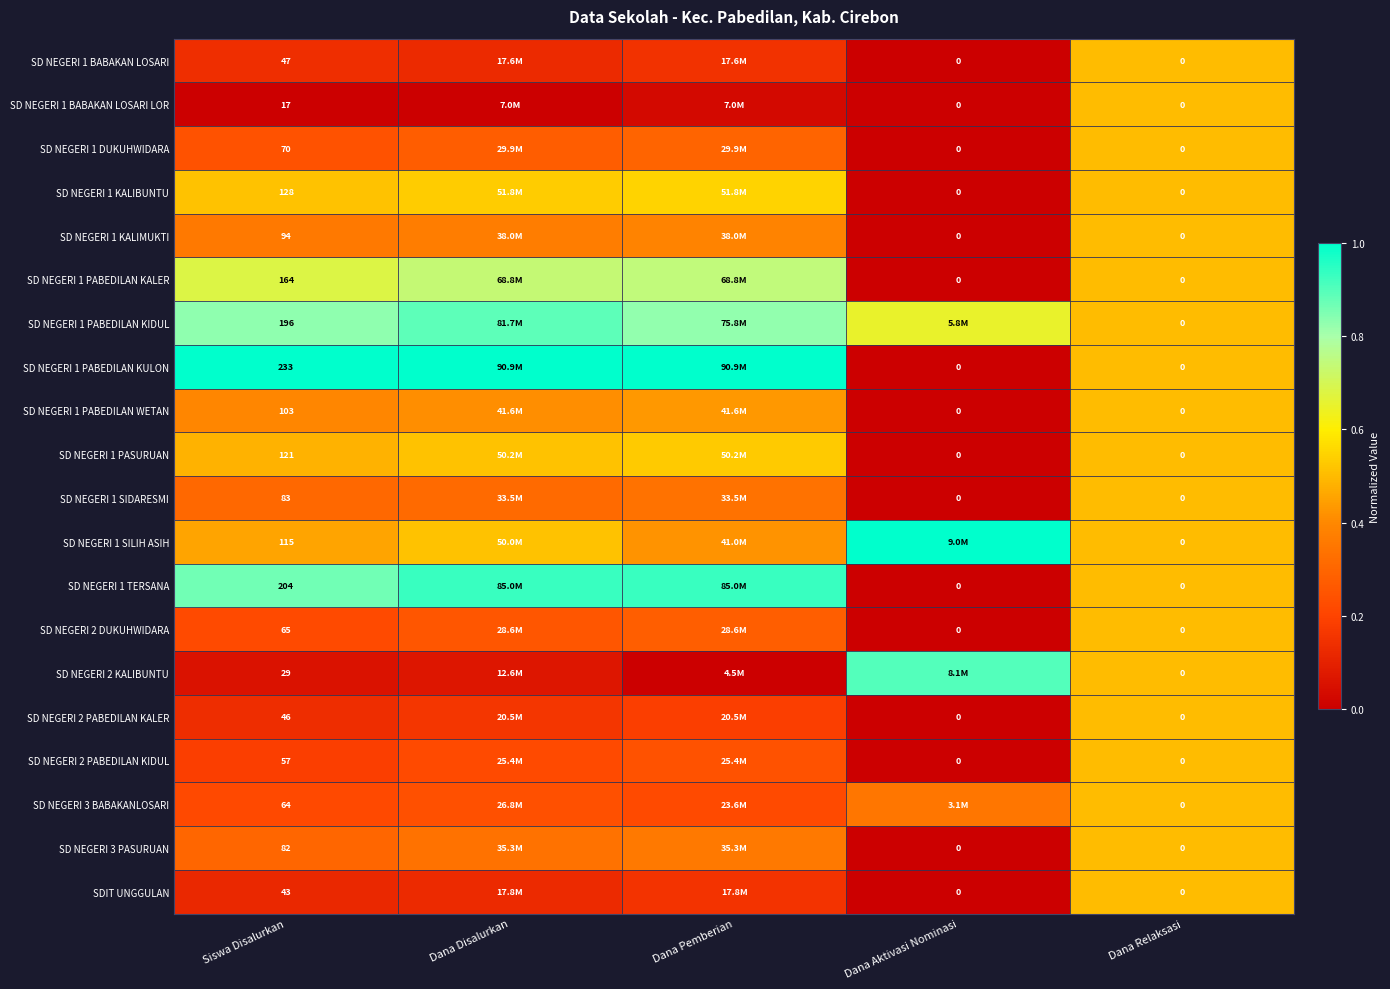

At which label does SD NEGERI 1 BABAKAN LOSARI reach its minimum?

Dana Aktivasi Nominasi